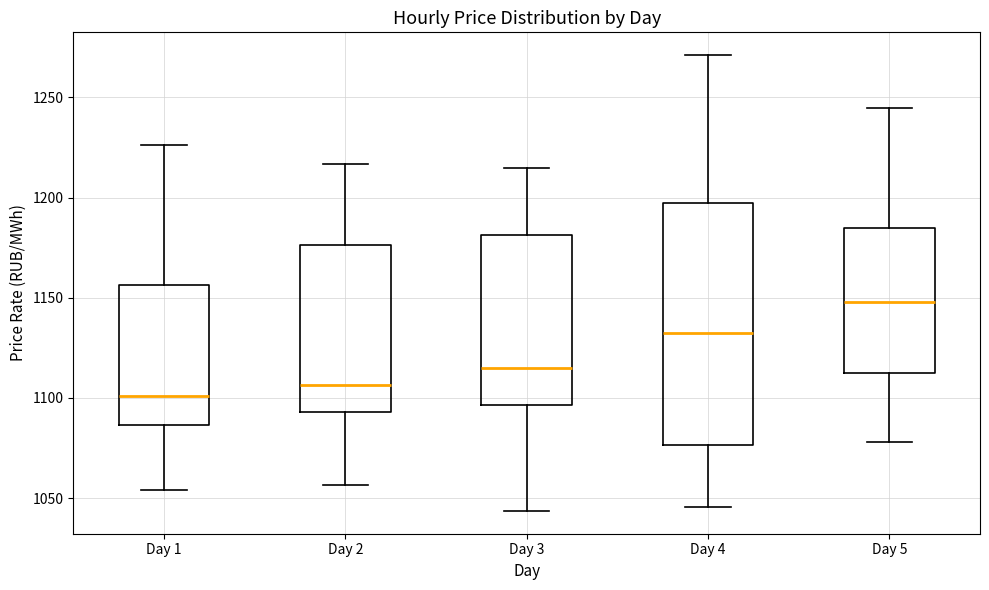

Reading left to right, read every box against the y-axis: the position of its median line, the range the box covers, and the ends of its whiskers. The values are not printed on the chart, so give them approximately, as read against the axis.

Day 1: median 1100, box 1085 to 1155, whiskers 1055 to 1225
Day 2: median 1105, box 1095 to 1175, whiskers 1055 to 1215
Day 3: median 1115, box 1095 to 1180, whiskers 1045 to 1215
Day 4: median 1130, box 1075 to 1195, whiskers 1045 to 1270
Day 5: median 1150, box 1115 to 1185, whiskers 1080 to 1245